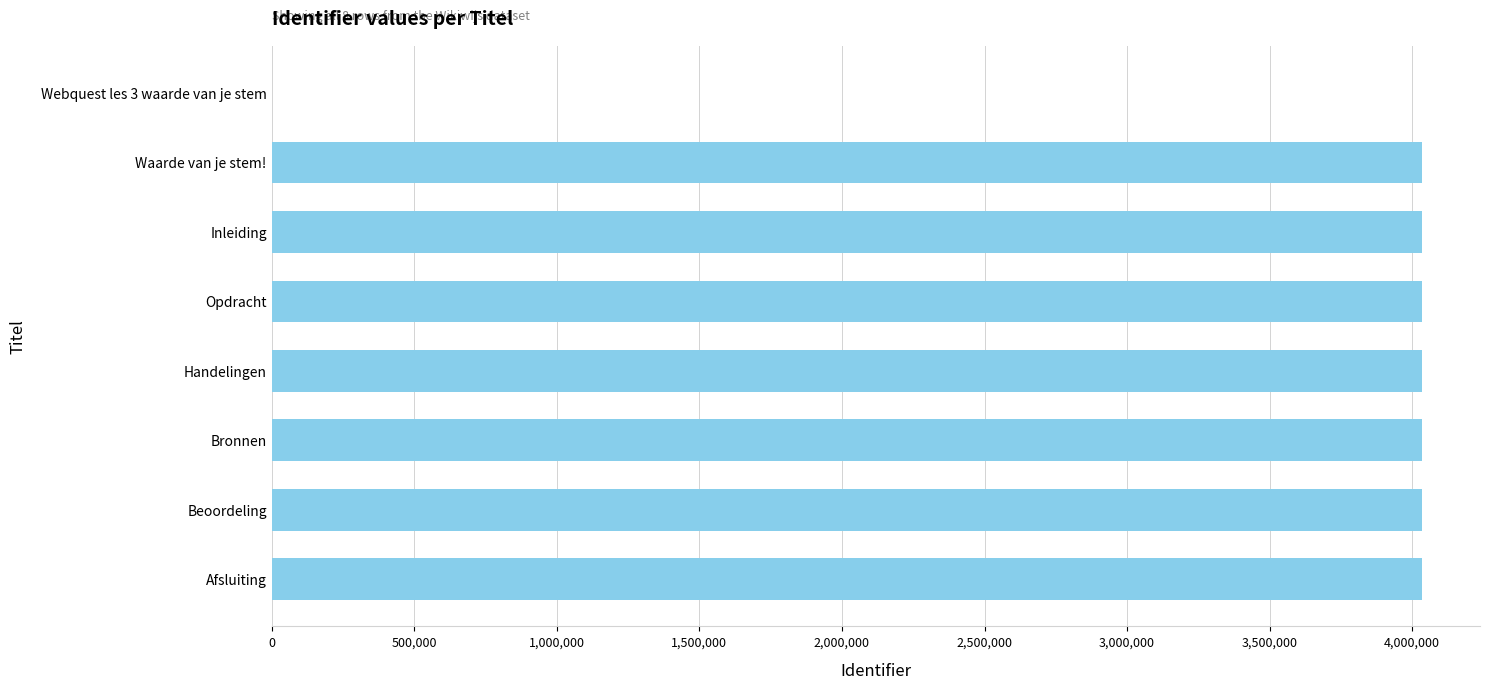

Approximately how many times larger is the value at Waarde van je stem! compared to Beoordeling?

1.0